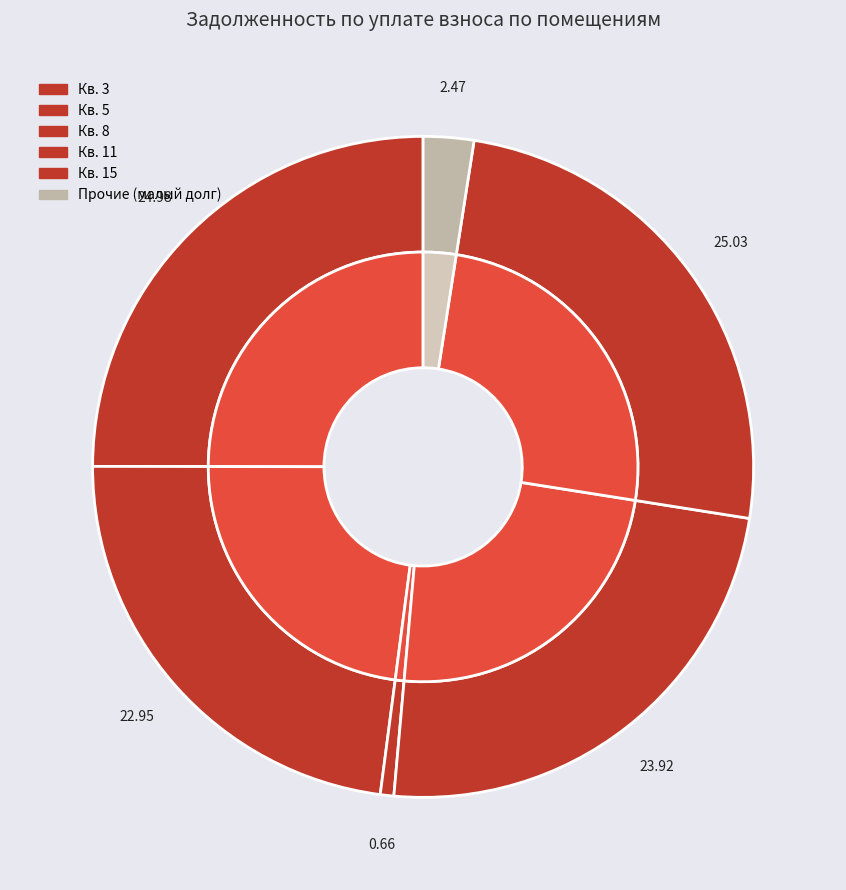

Is it true that 3 is 25% of the pie?

True